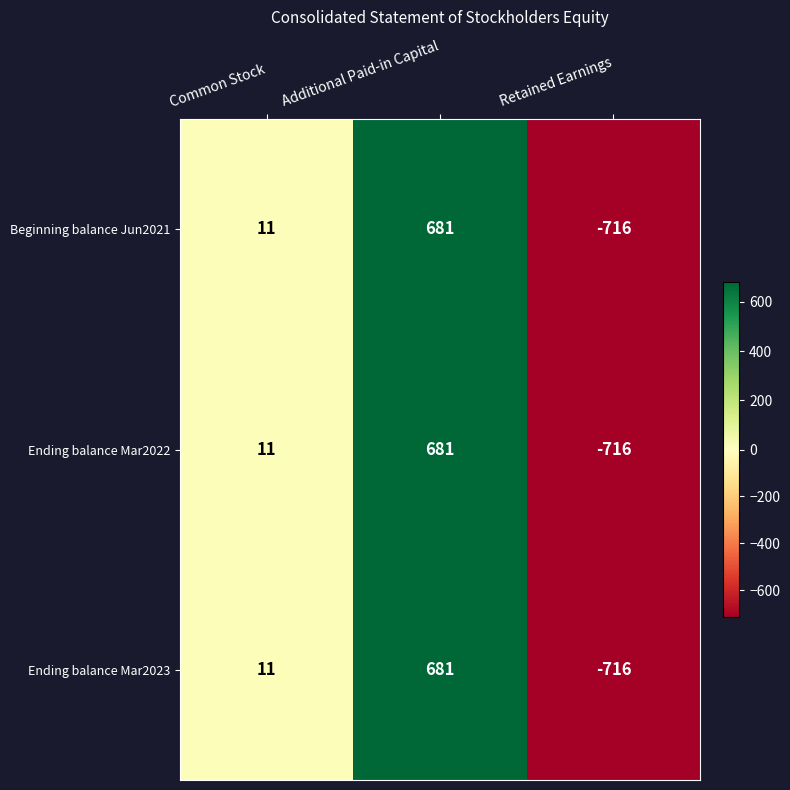

Read the Beginning balance Jun2021 value at Common Stock.

11